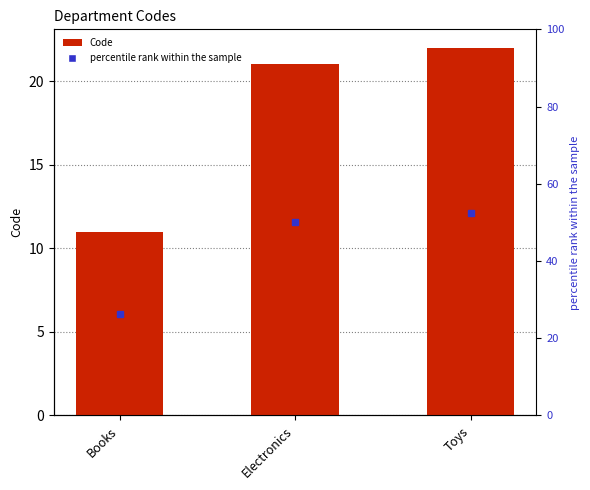

The chart shows a value of 33 at Electronics. True or false?

False